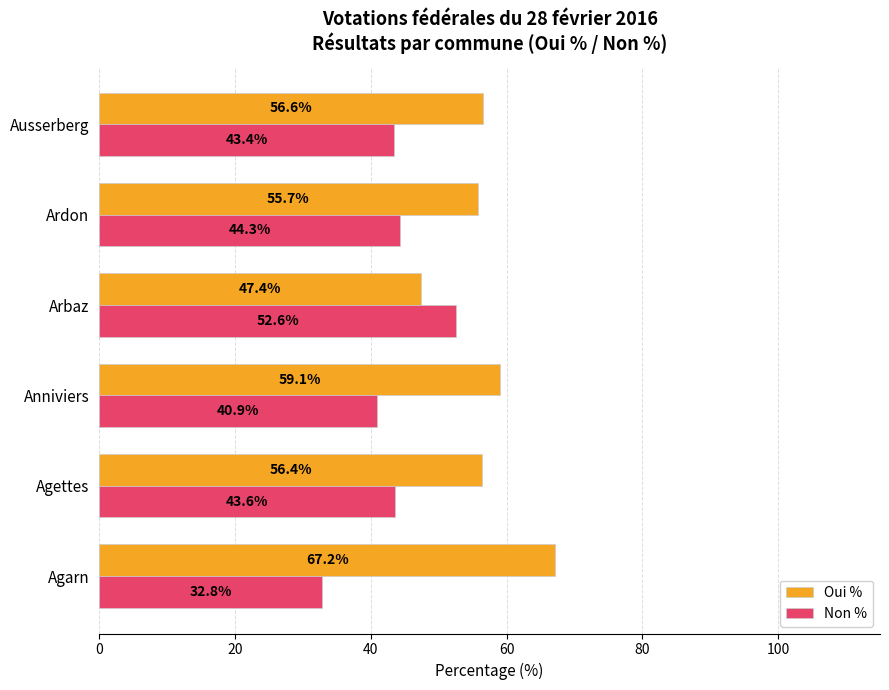

What is the spread (max minus min) of values at Ardon?

11.4